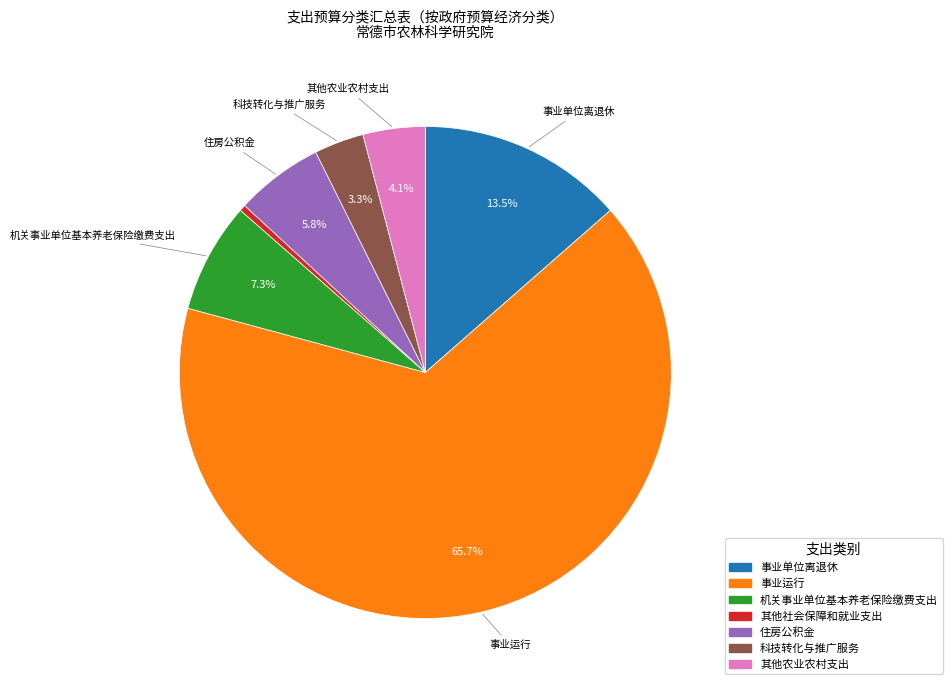

Combined, do 其他农业农村支出 and 其他社会保障和就业支出 account for over 50%?

No